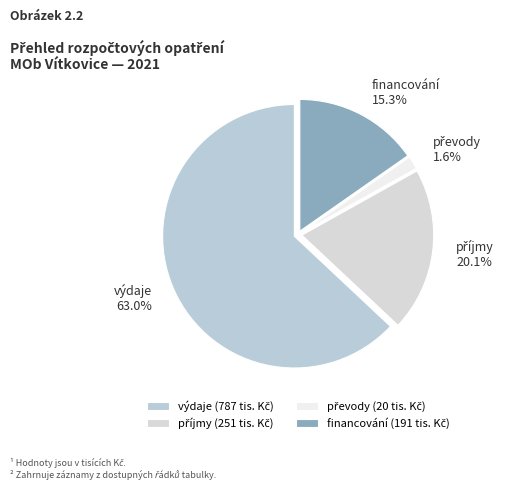

What portion of the pie excludes výdaje?

37.0%